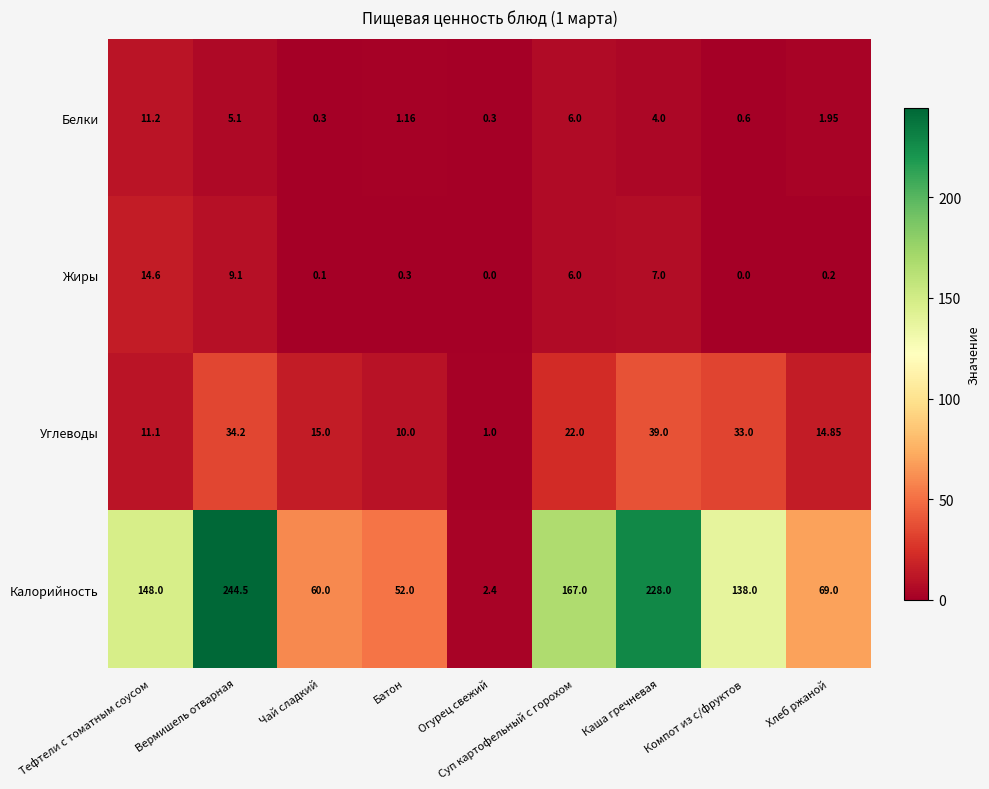

Which series has the largest total across all categories?

Калорийность